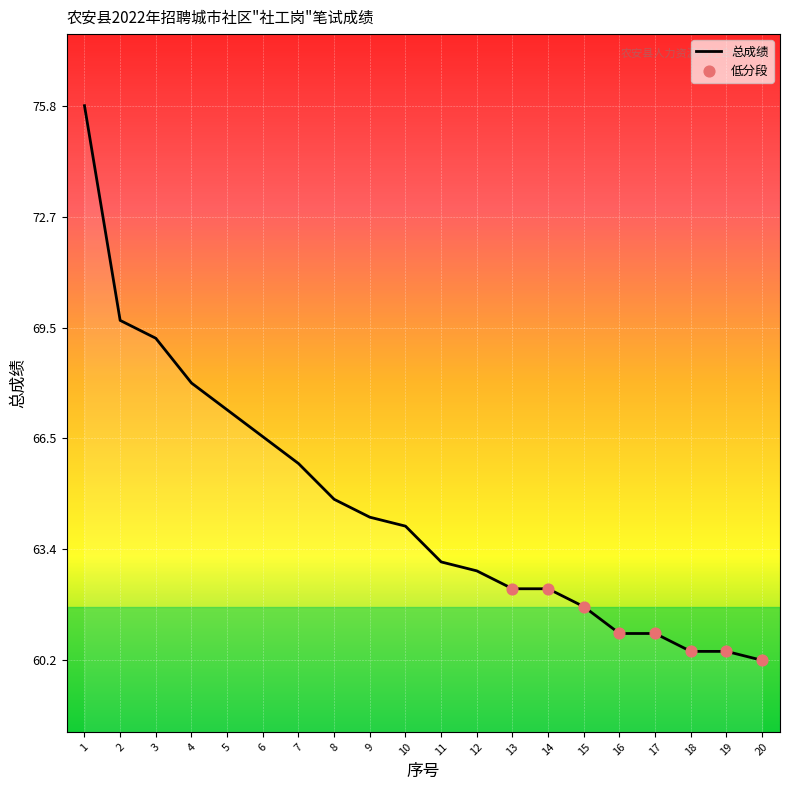

What is the ratio of the value at 2 to the value at 6?

1.0